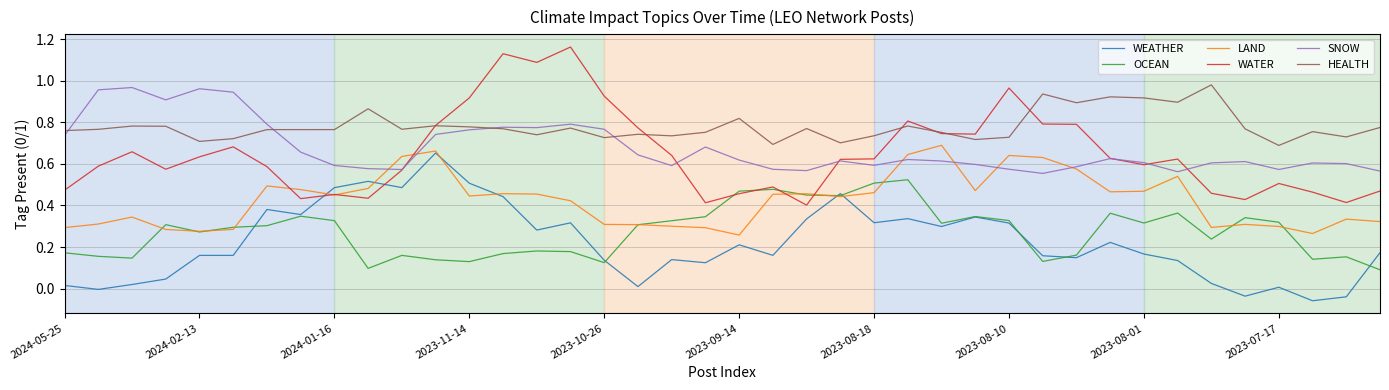

True or false: WEATHER and HEALTH cross at least once.

False